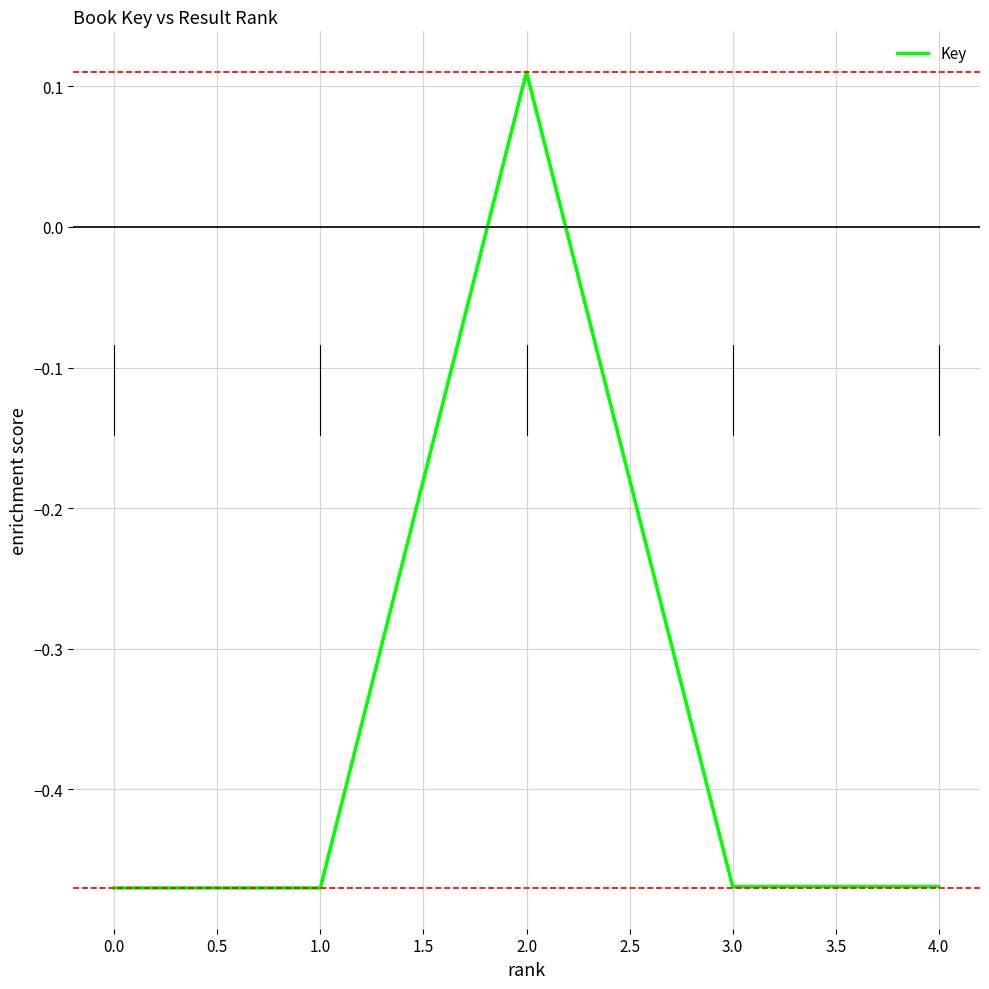

At which category does the chart reach its peak across all series?

2.0